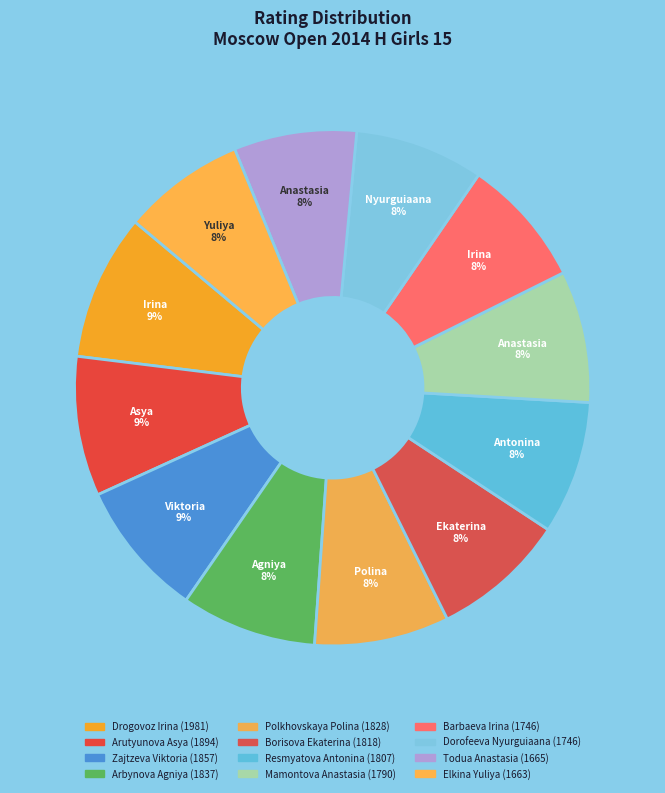

Is the sum of Mamontova Anastasia and Drogovoz Irina greater than half?

No